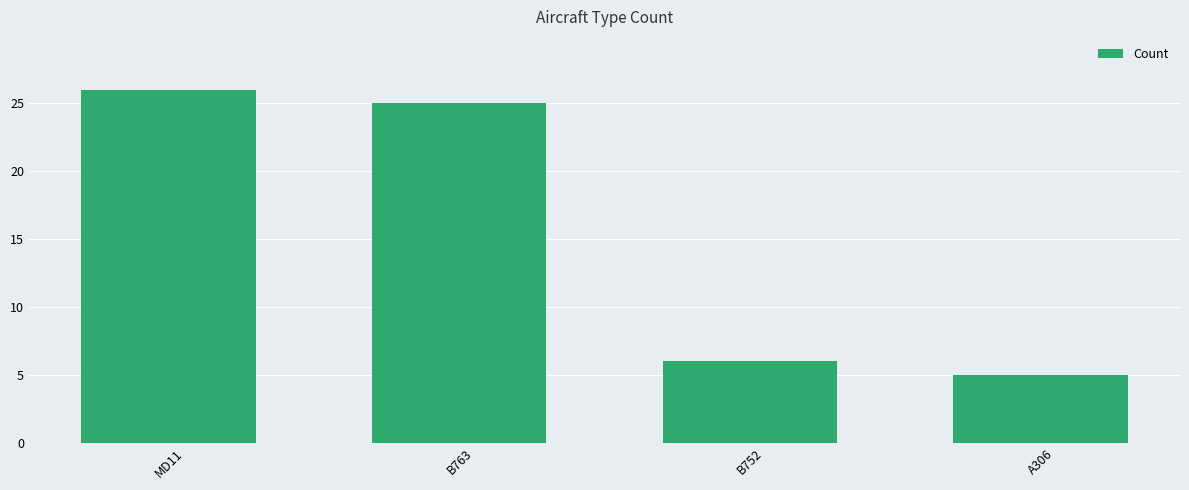

What is the maximum value shown in the chart?

26